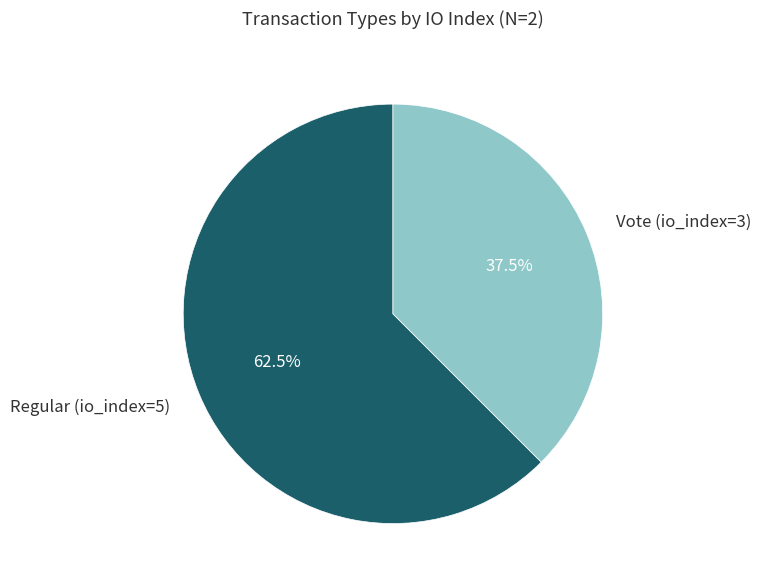

Which category has the smallest portion of the pie?

Vote (io_index=3)